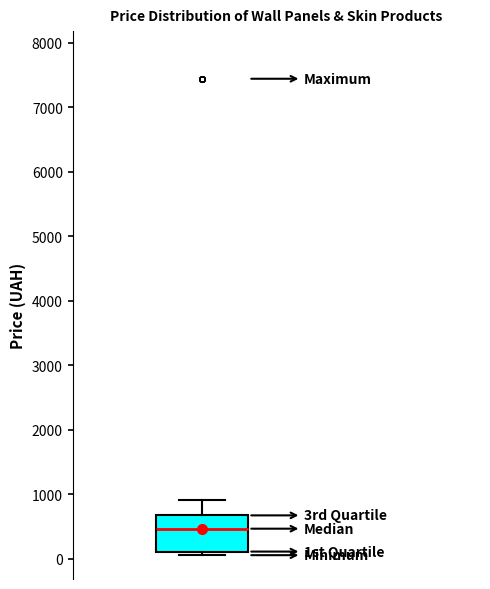

Transcribe this box plot: give where the median line is, the range the box spans, and where the two whiskers end, as read against the y-axis. The values are not printed on the chart, so give them approximately, as read against the axis.

median 500, box 100 to 700, whiskers 100 (just below the box's lower edge) to 900